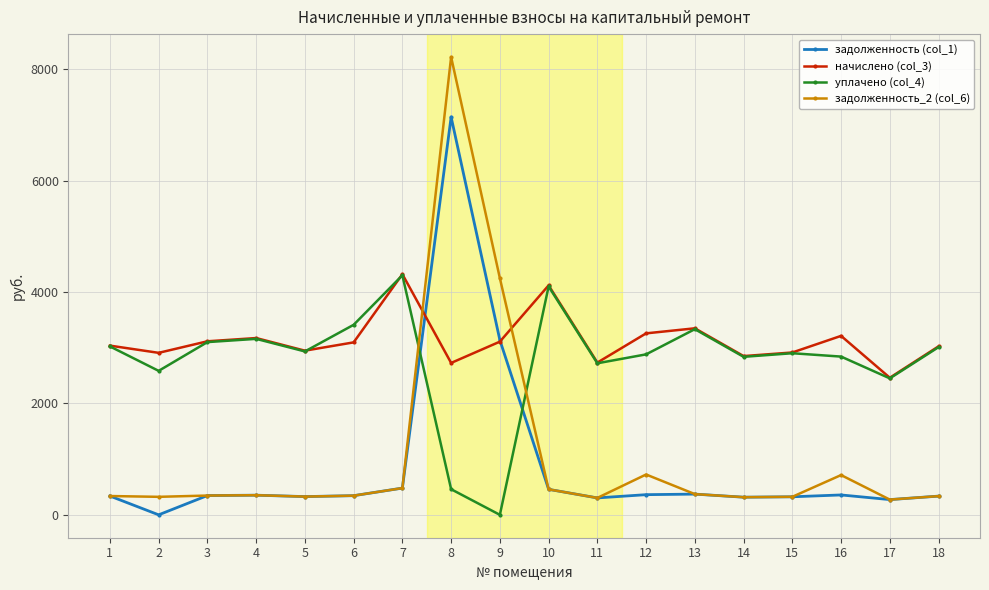

How many intersections are there between задолженность_2 (col_6) and уплачено (col_4)?

2